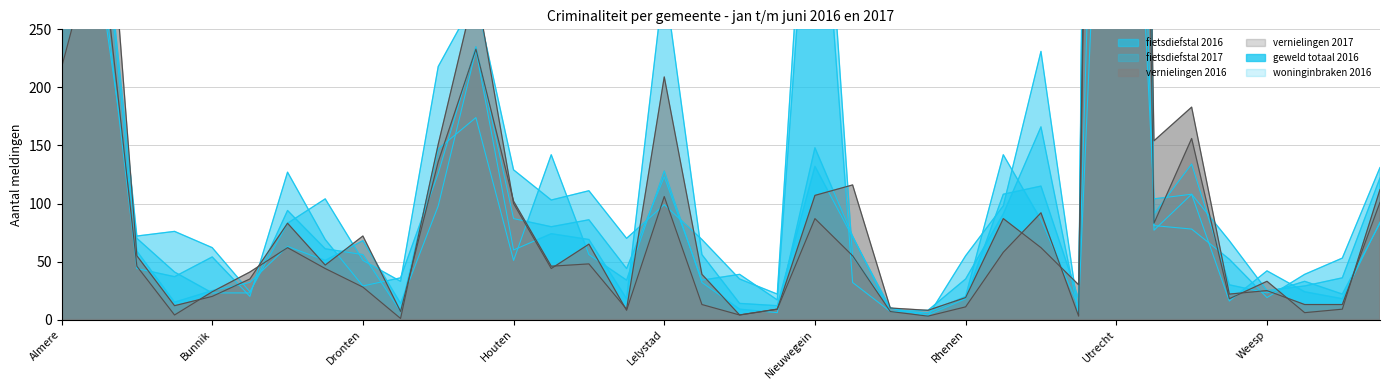

Which label corresponds to the largest value in the chart?

Utrecht